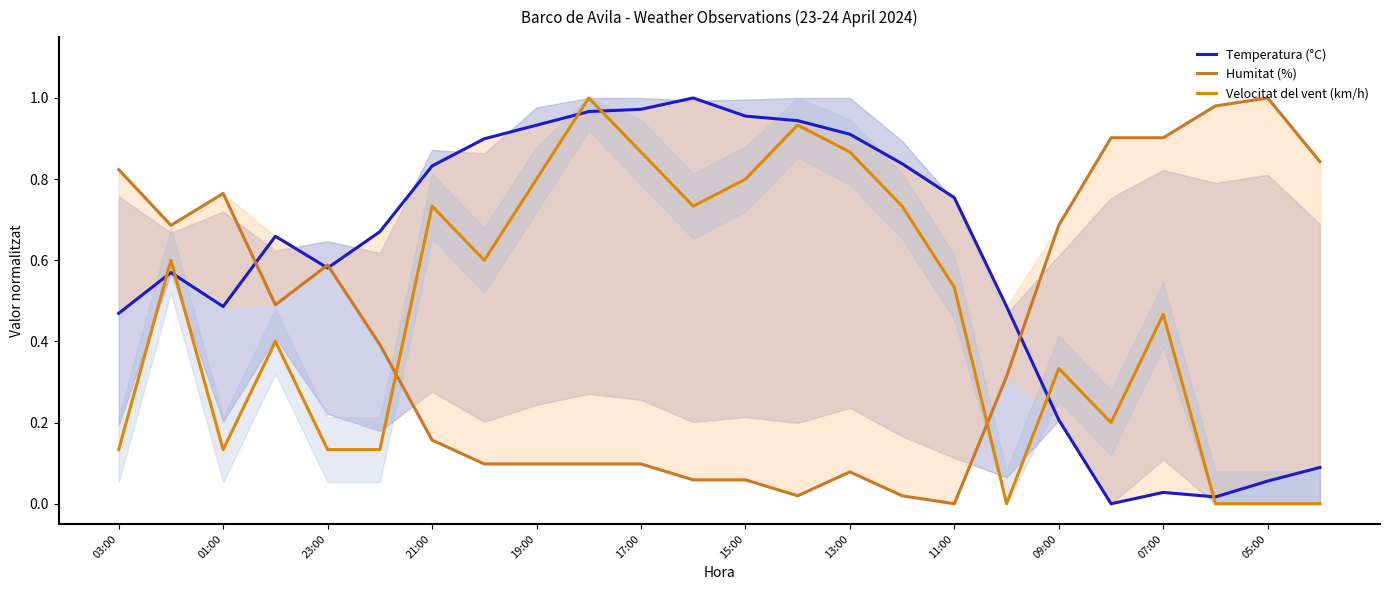

List the series in order of their overall mean, lowest first.

Humitat (%), Velocitat del vent (km/h), Temperatura (°C)